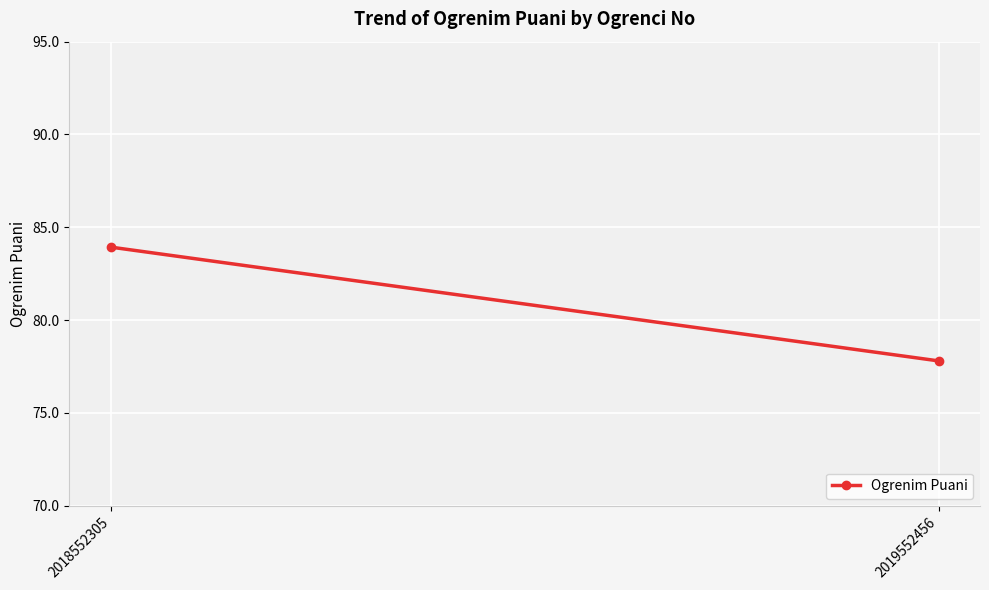

What is the average value?

80.9